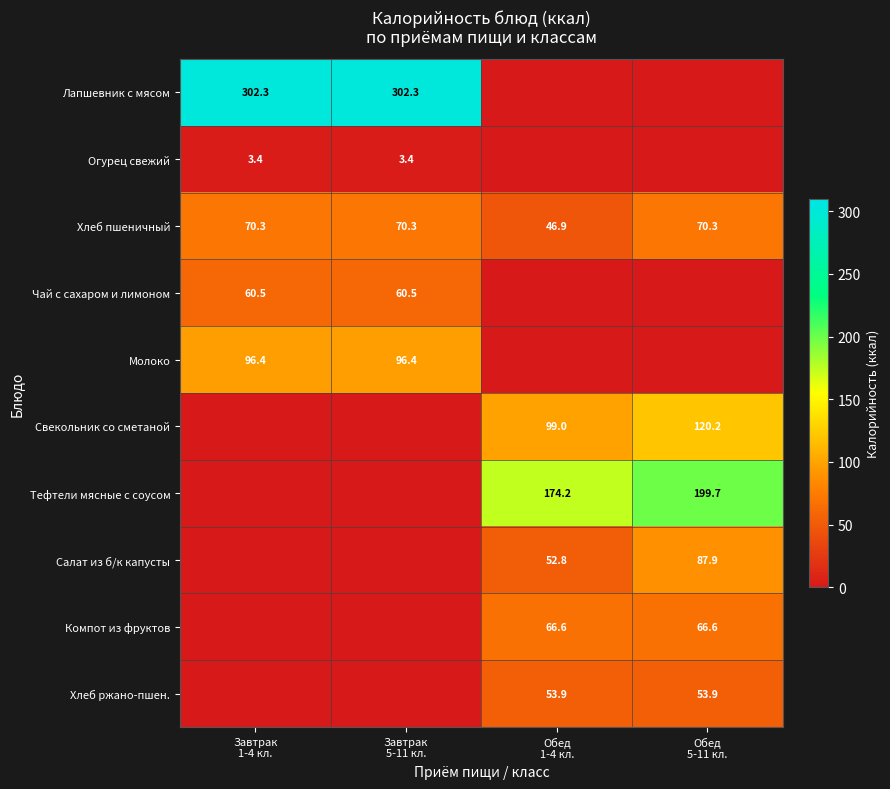

What is the minimum value for Хлеб пшеничный?

46.9